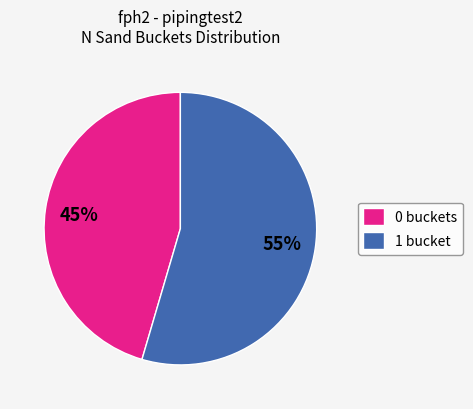

What is the largest slice in the pie chart?

1 bucket